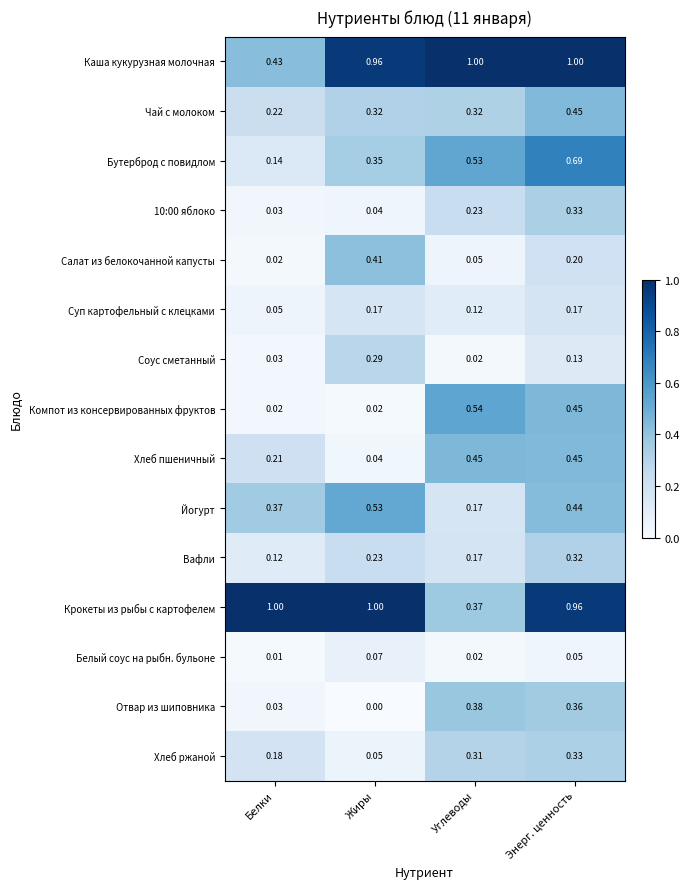

Rank the categories by Хлеб ржаной value from lowest to highest.

Жиры, Белки, Углеводы, Энерг. ценность